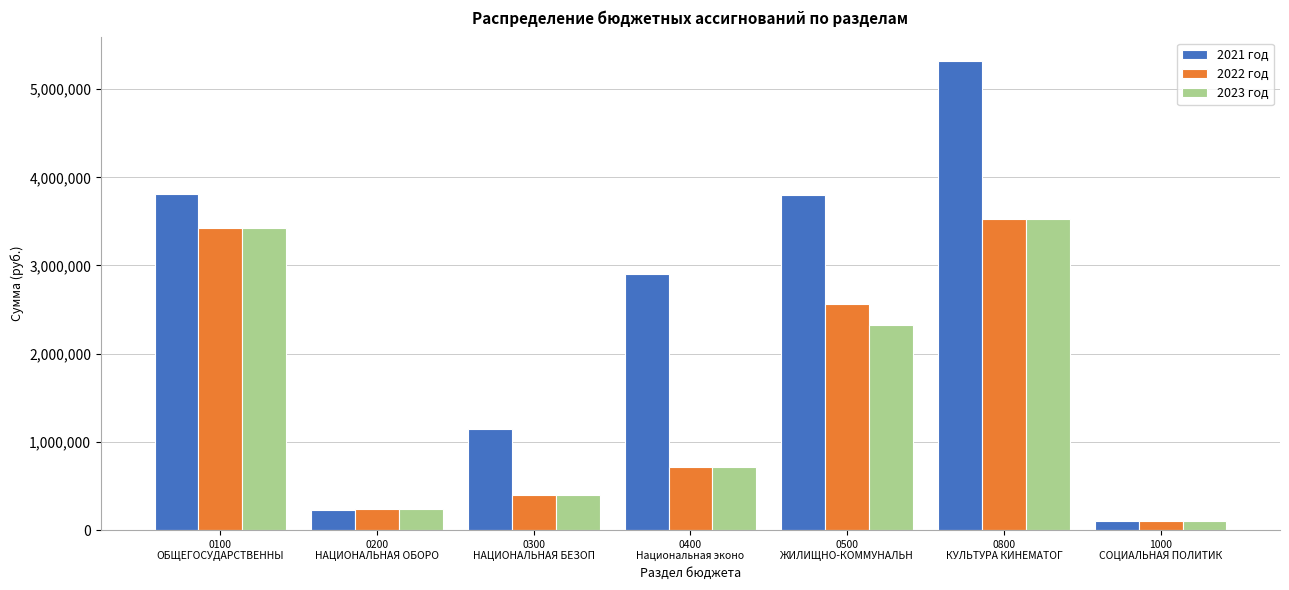

Which series has the largest total across all categories?

2021 год